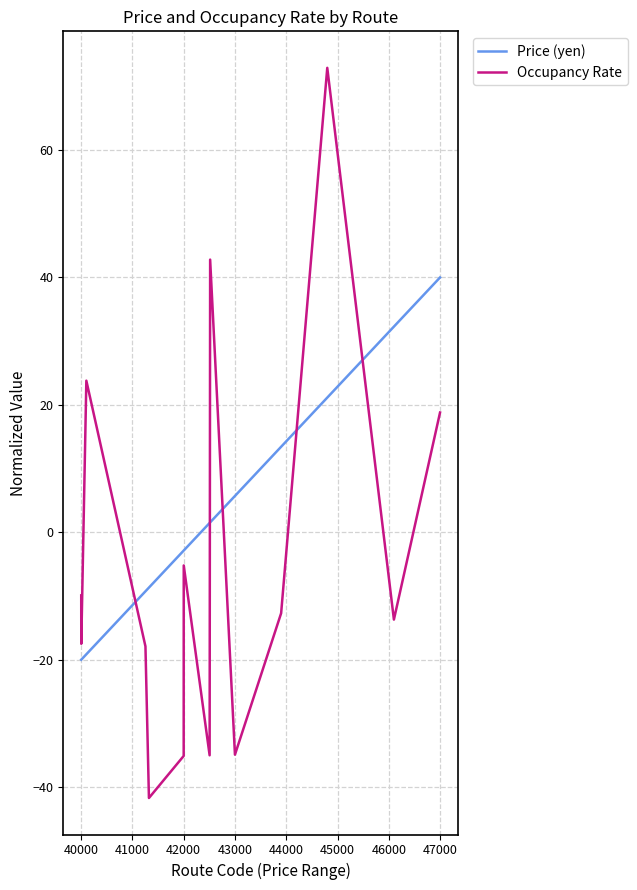

Rank the series by their average value, from lowest to highest.

Occupancy Rate, Price (yen)